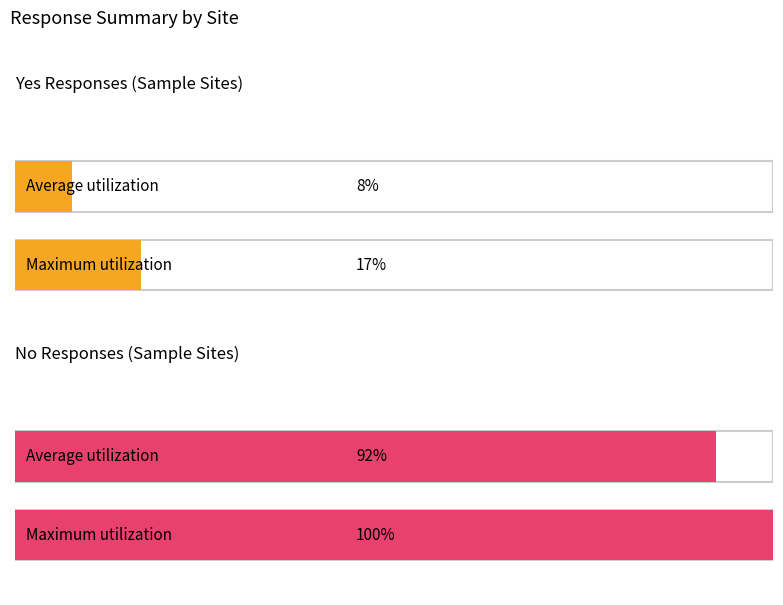

Are the bars grouped side by side (vs. stacked)?

Yes